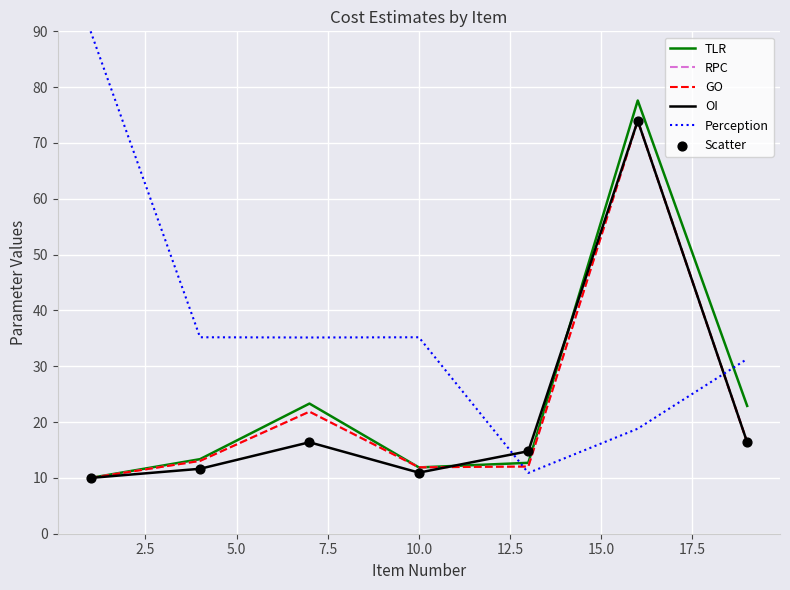

Which series has the largest total across all categories?

Perception